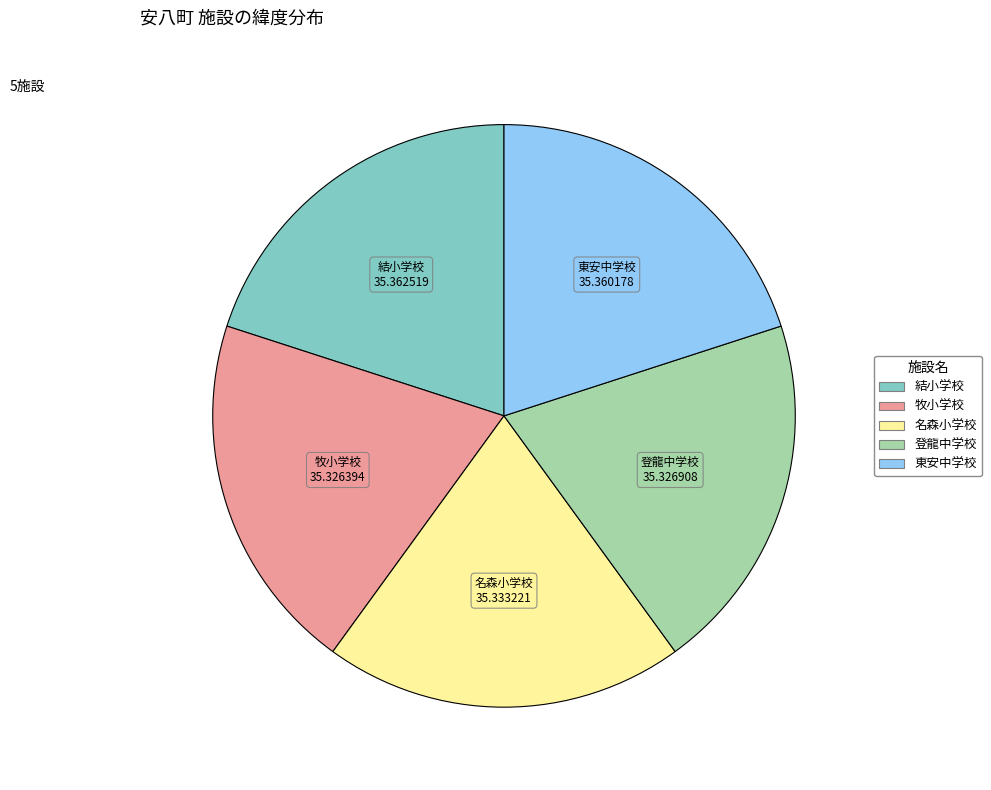

Do 登龍中学校 and 名森小学校 together represent more than half of the pie?

No